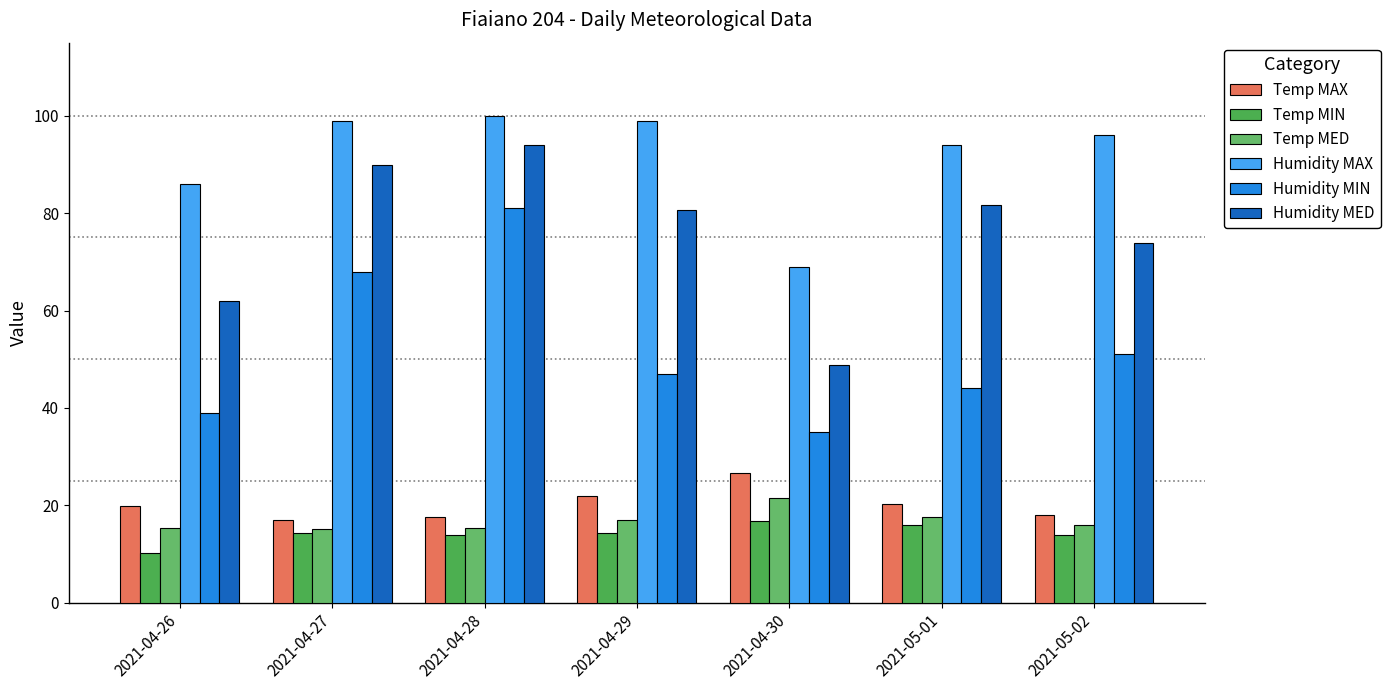

What is the difference between the maximum and minimum values in the Humidity MIN series?

46.0